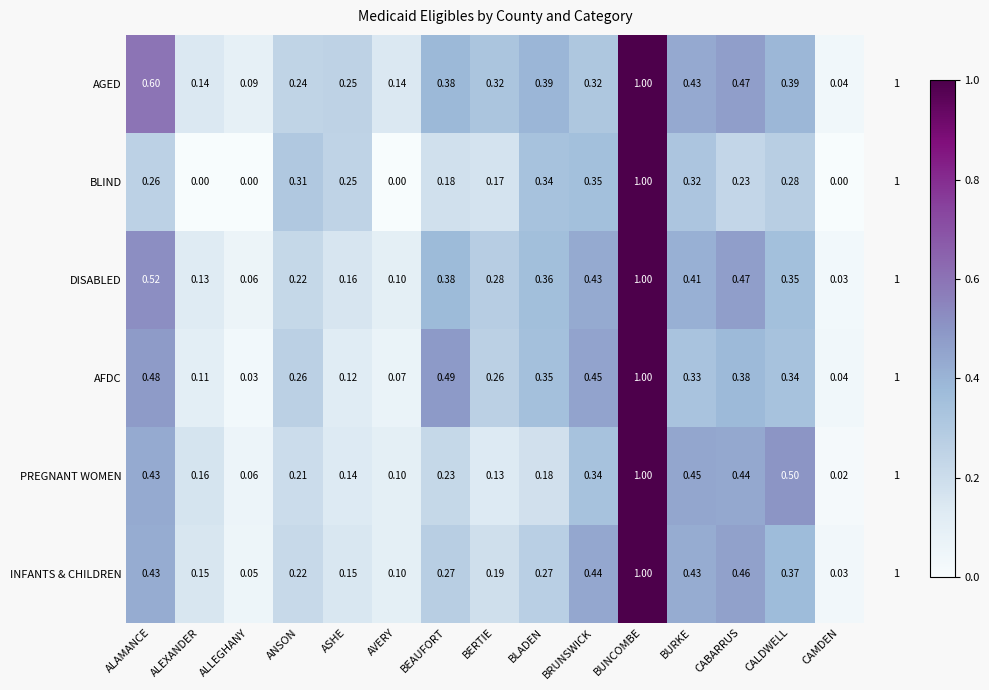

Which series has the largest range (max minus min)?

BLIND